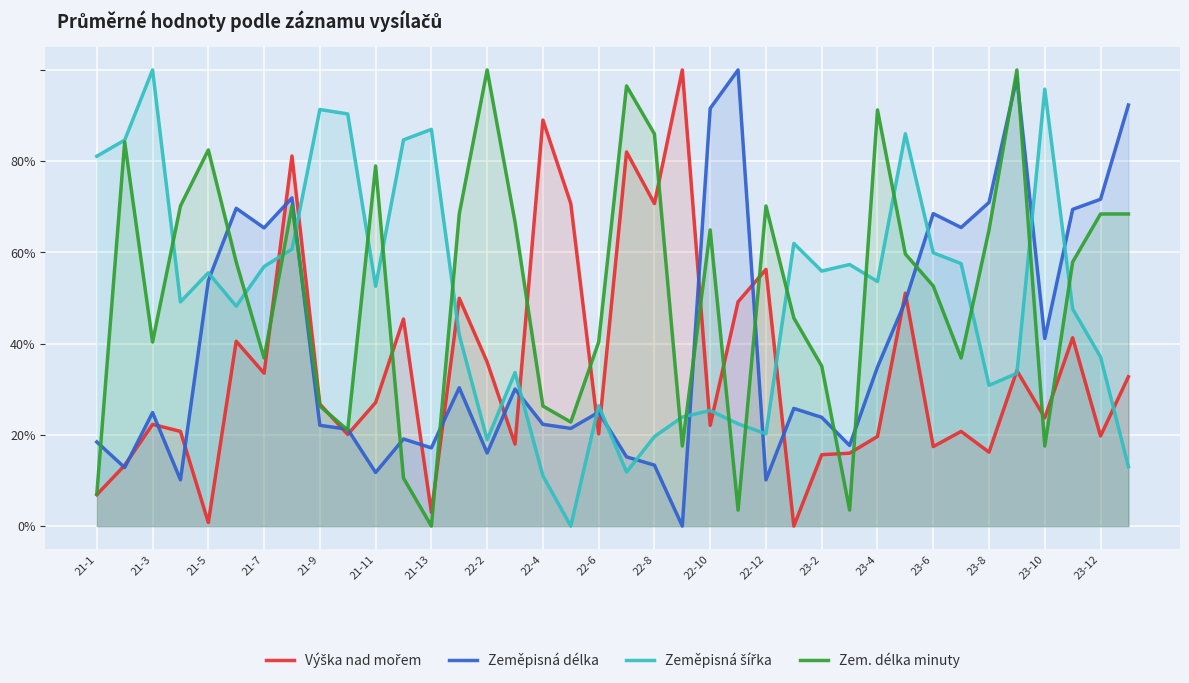

Rank the series by their maximum value, from highest to lowest.

Výška nad mořem, Zem. délka minuty, Zeměpisná délka, Zeměpisná šířka